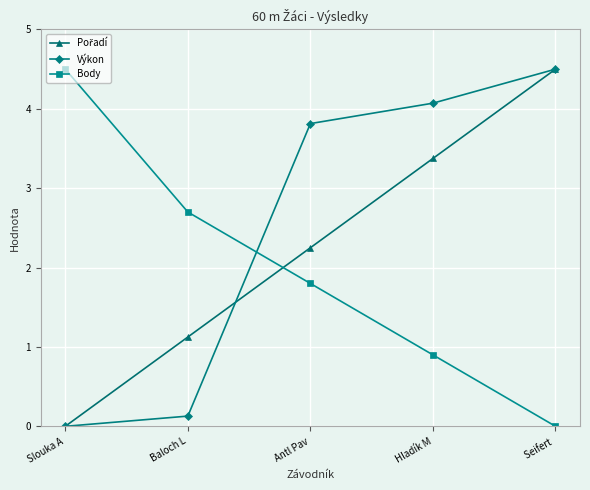

The value of Body at Seifert  is 2.6. True or false?

False